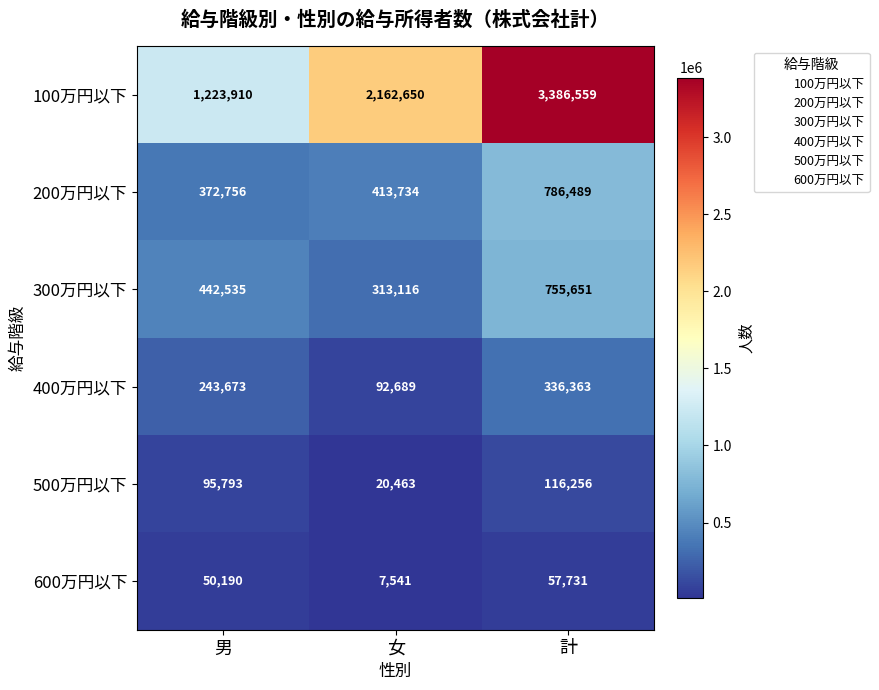

What is the approximate value of 600万円以下 at 男, to the nearest 50?

50200